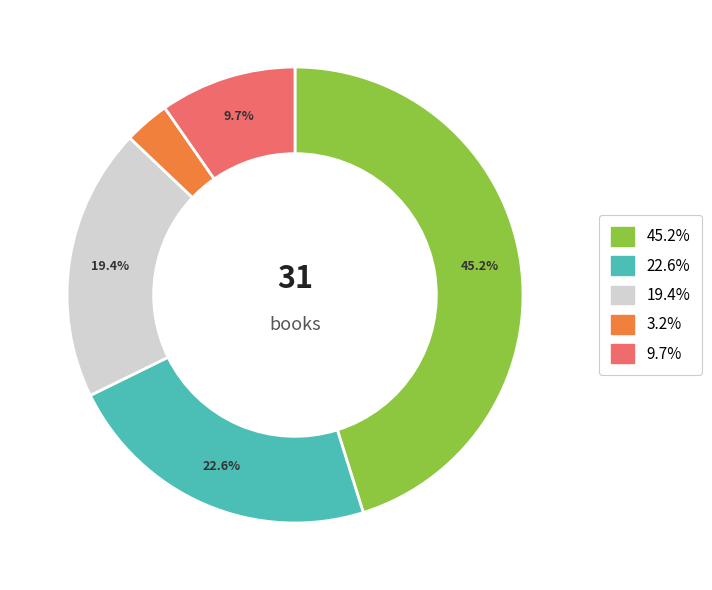

To the nearest percent, what is the difference between the largest and smallest slice percentages?

42%